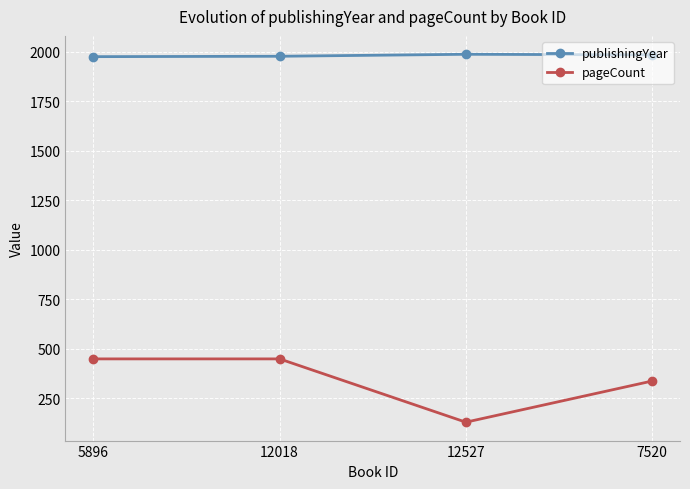

The pageCount series shows 771 at 5896. True or false?

False